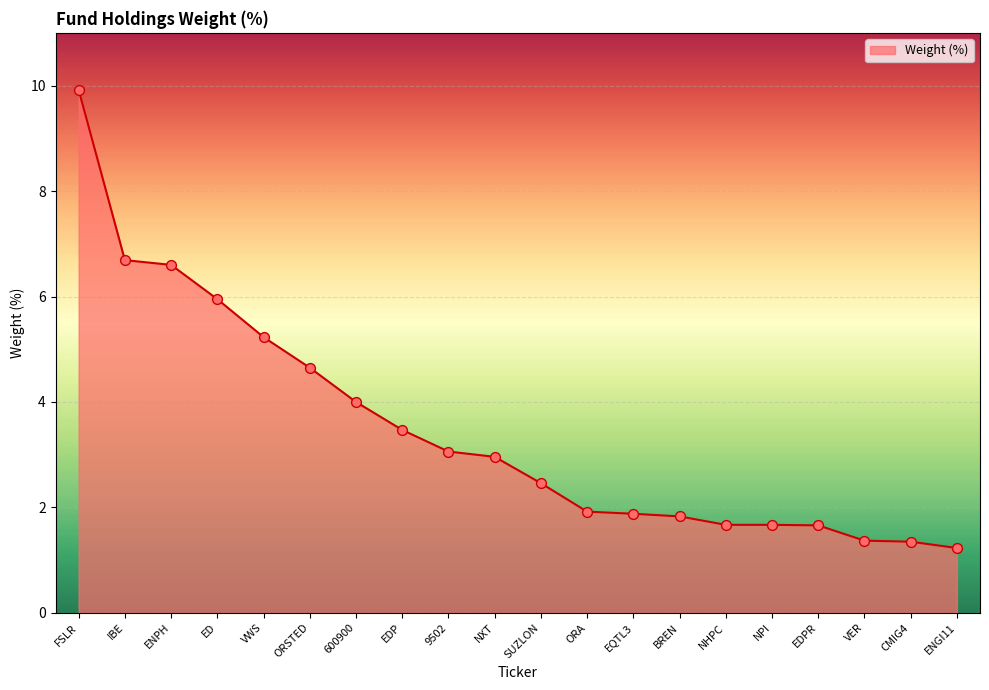

What is the ratio of the value at NXT to the value at VER?

2.2